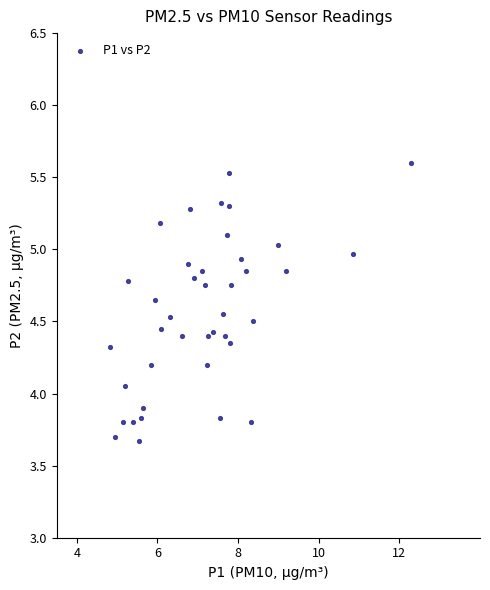

What is the range of X values (max minus min)?

7.5